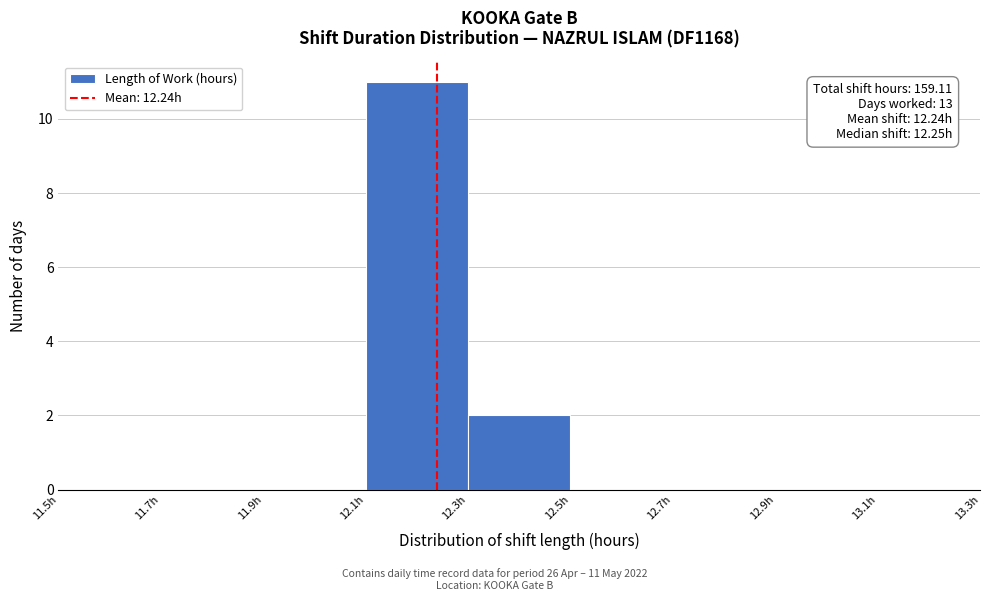

Which range on the x-axis has the tallest bar?

12.1 to 12.3